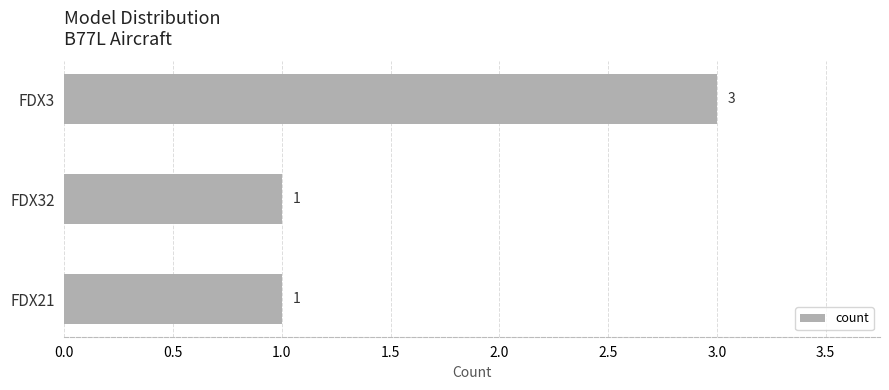

What is the difference between the maximum and second lowest values?

2